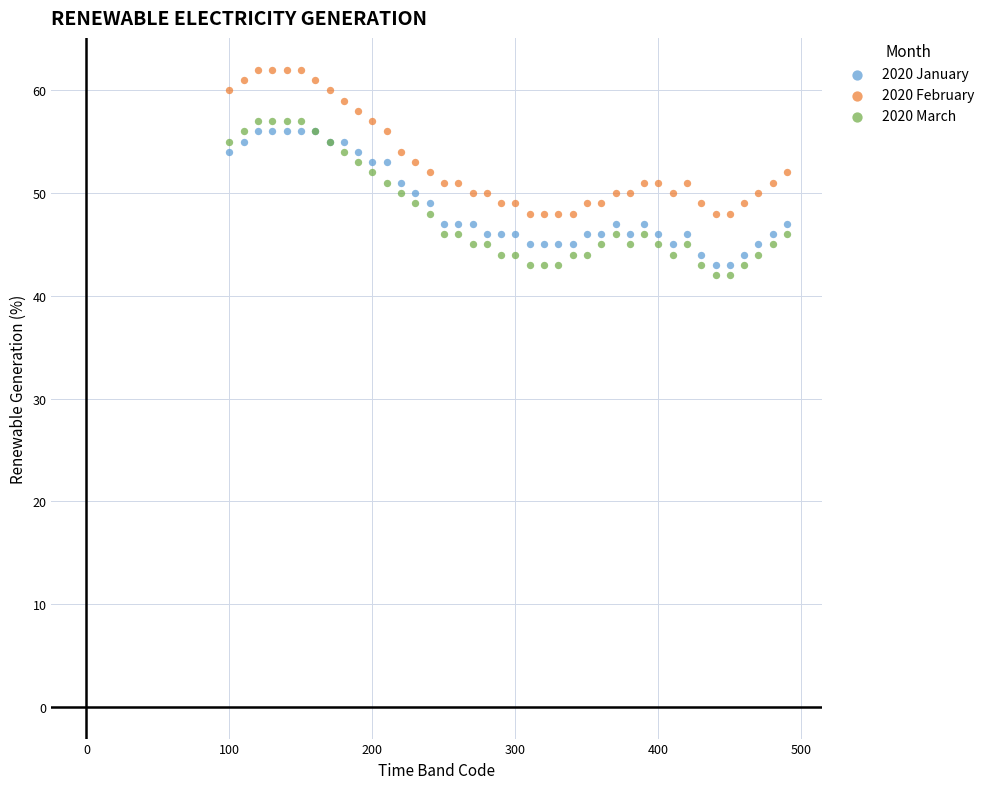

What is the X range (max minus min) for the scatter plot?

390